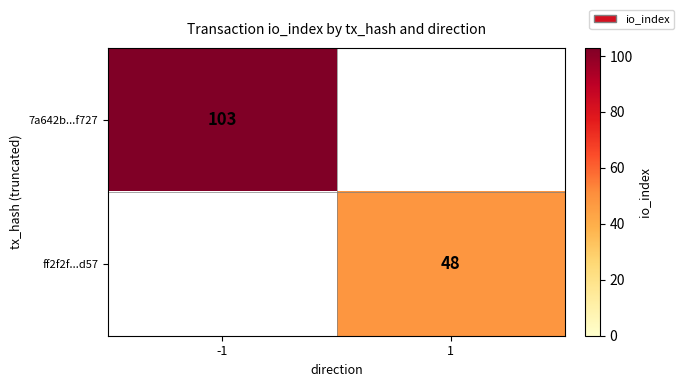

Is the value of 7a642b...f727 at -1 greater than the value of ff2f2f...d57 at 1?

Yes